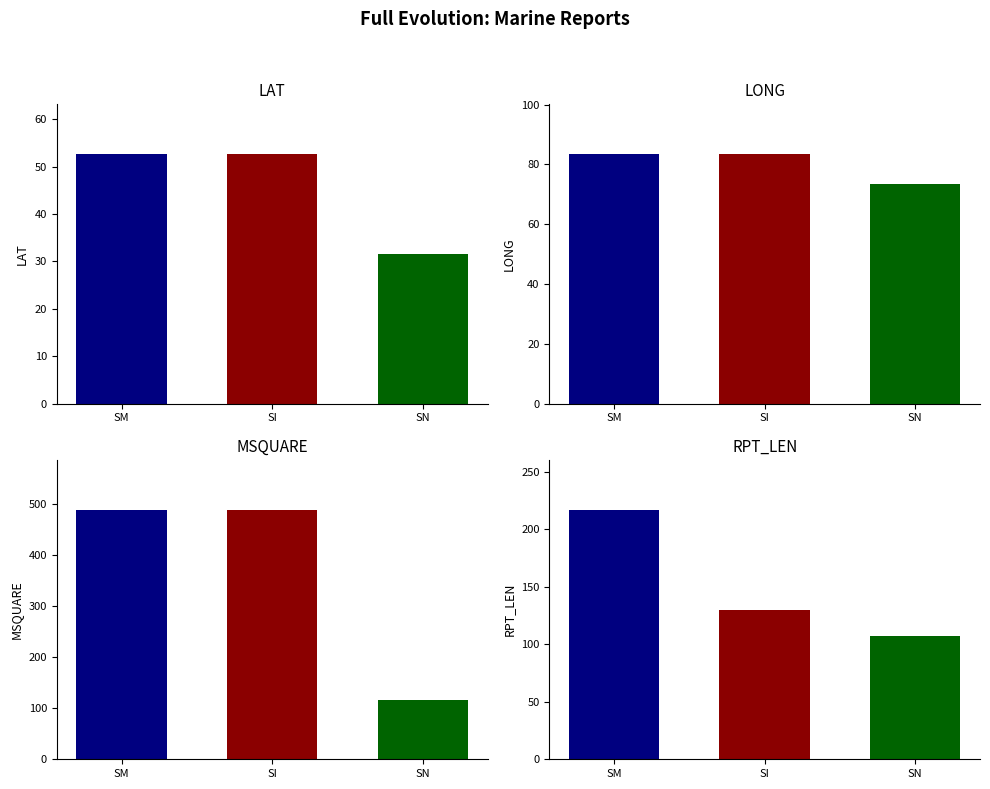

Which series has the largest total across all categories?

MSQUARE